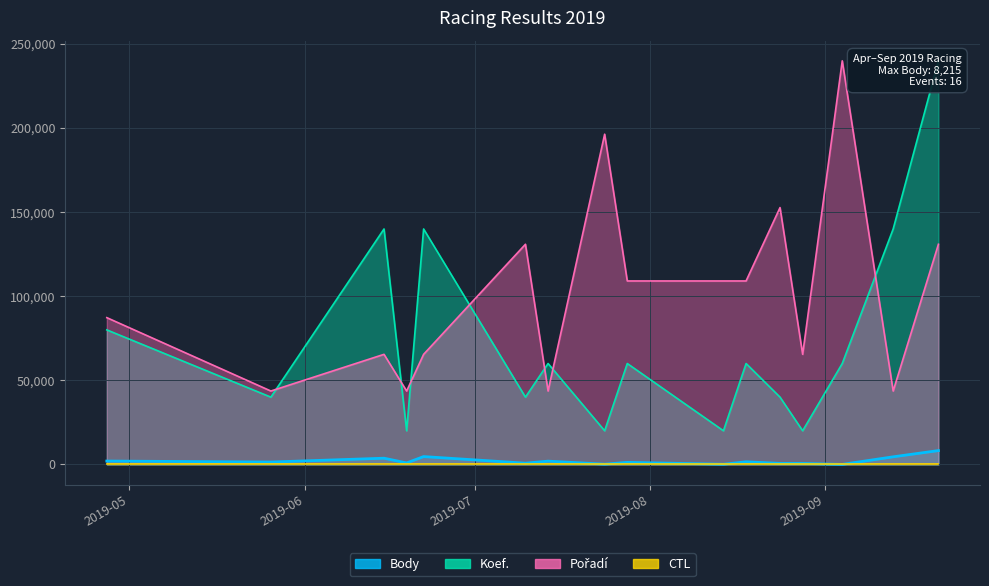

At 2019-09-13, list the series in order from smallest to largest.

CTL, Body, Pořadí, Koef.